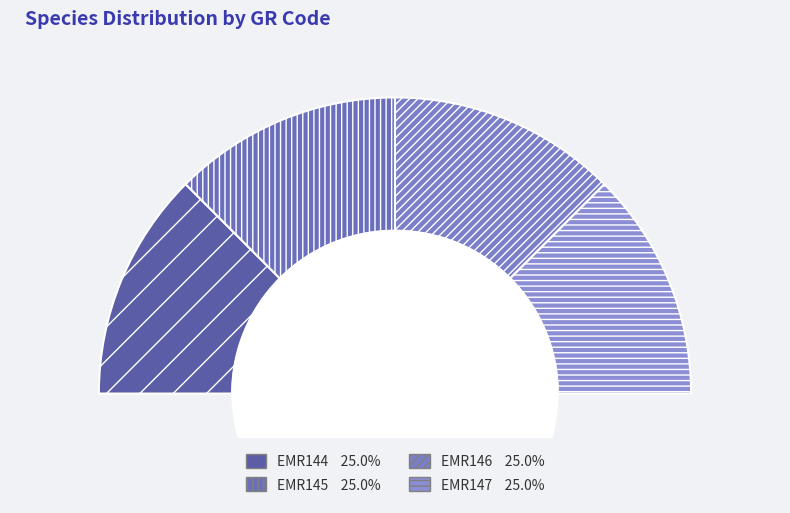

What percentage is the EMR144 slice, to the nearest percent?

25%